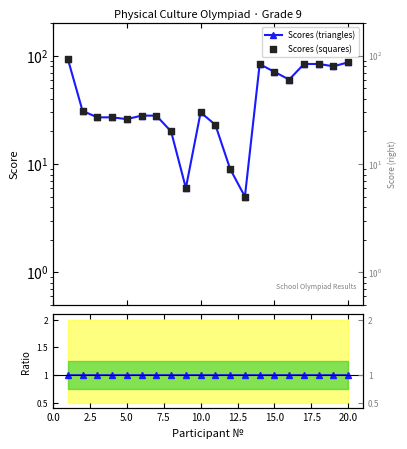

Which series has the largest Y range (max minus min)?

Scores (triangles)